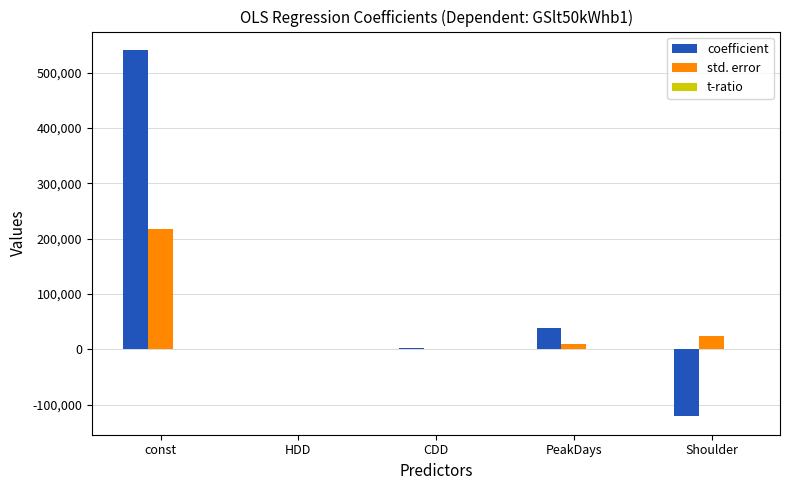

Are the bars horizontal?

No